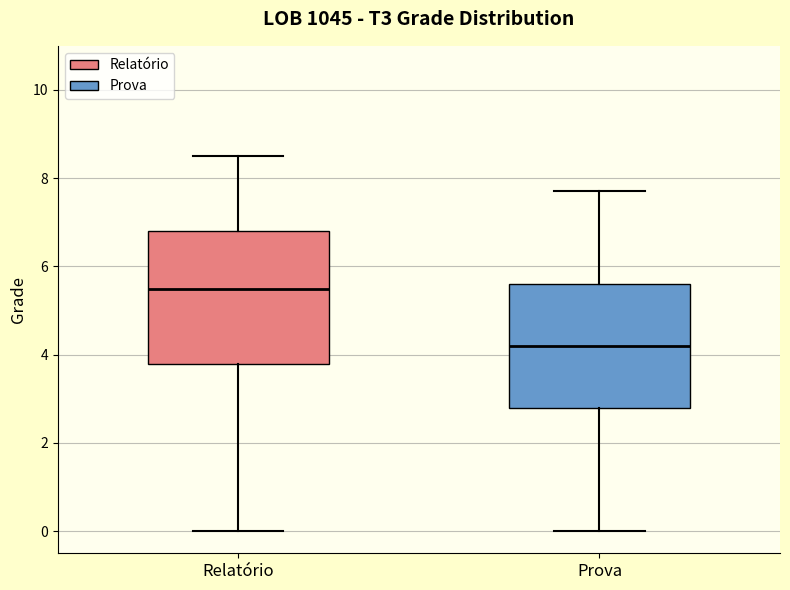

Which box is the tallest, from its lower edge to its upper edge?

Relatório